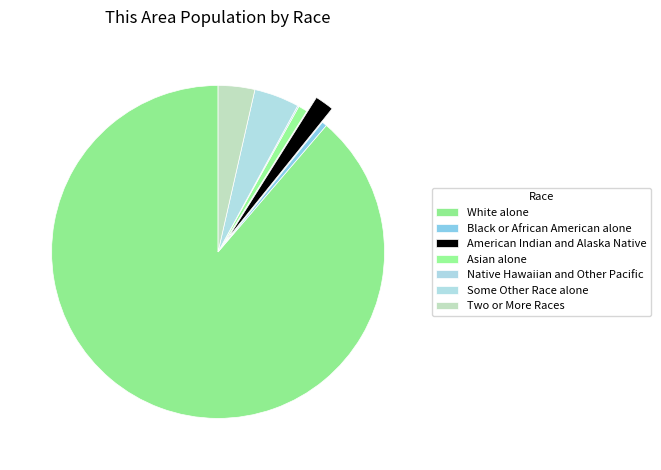

What is the largest slice in the pie chart?

White alone